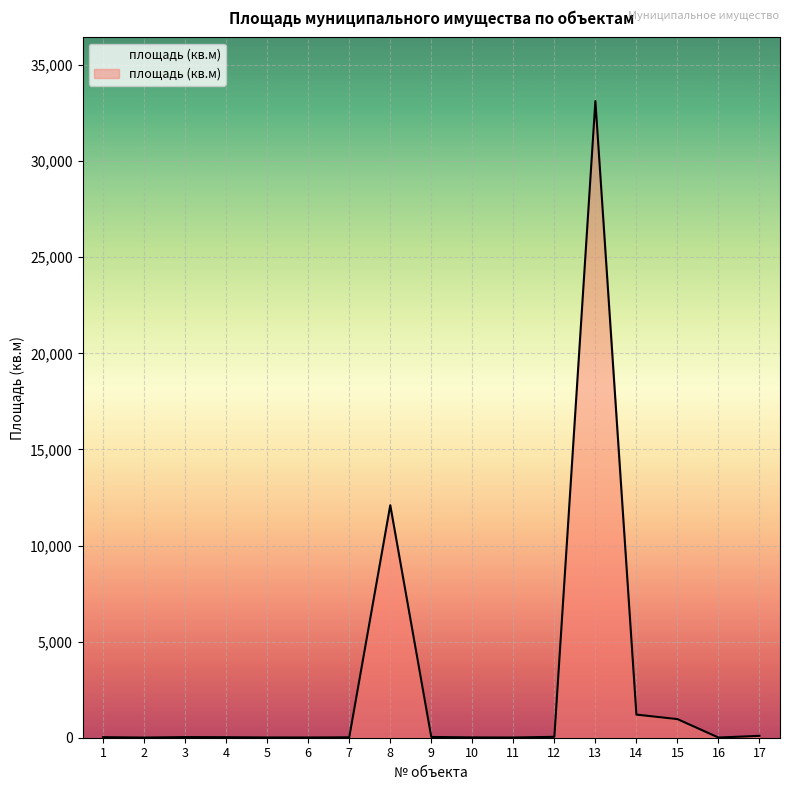

Which category has the highest value across all series?

13